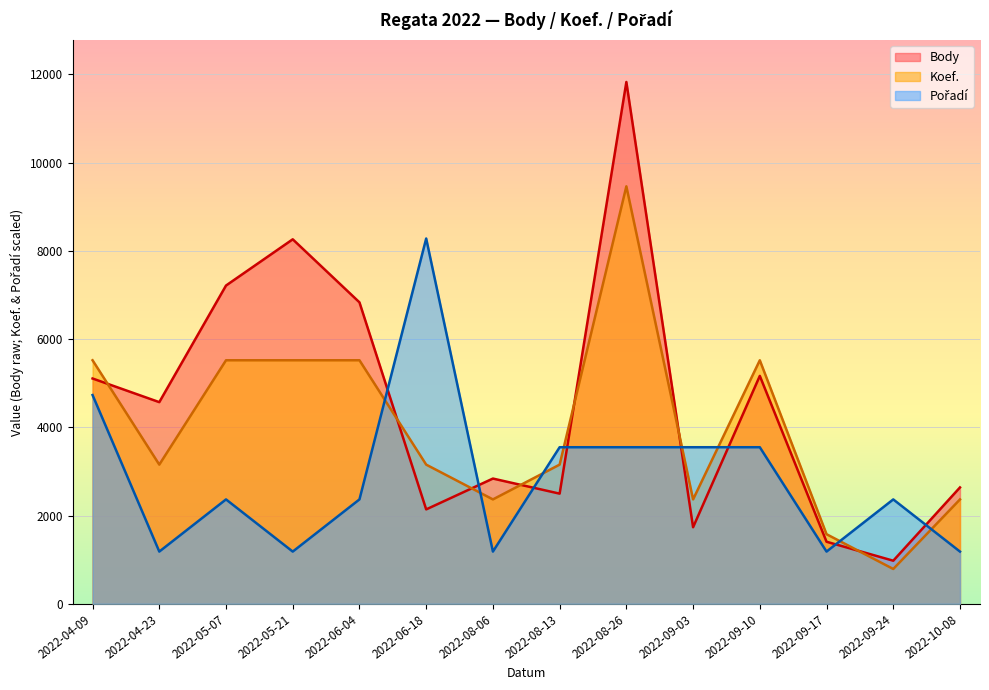

What is the approximate value of Pořadí at 2022-10-08?

1182.7